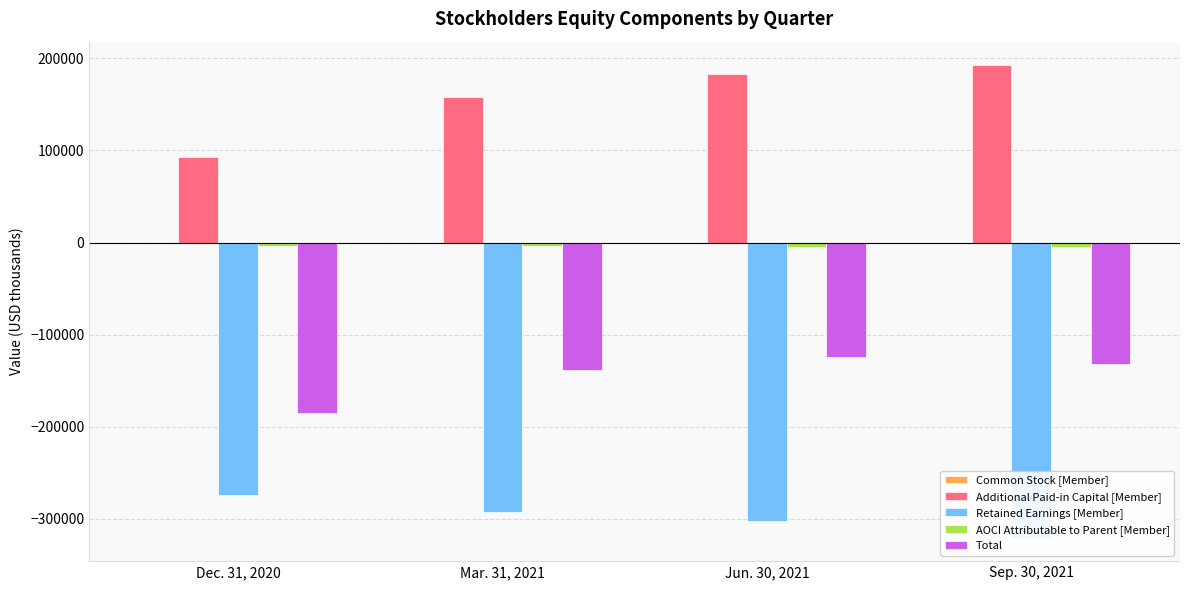

What are all the series names shown in the legend?

Common Stock [Member], Additional Paid-in Capital [Member], Retained Earnings [Member], AOCI Attributable to Parent [Member], Total